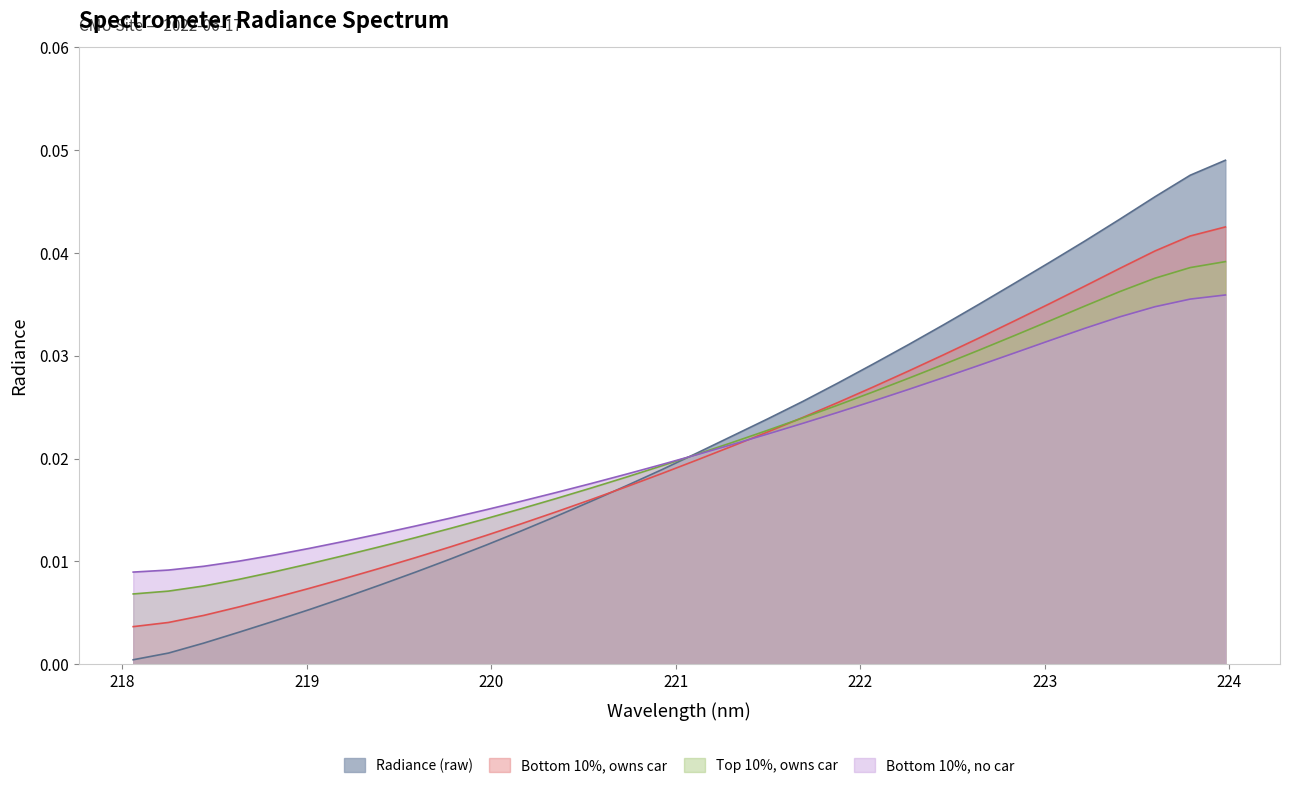

List the series in order of their peak value, lowest first.

Bottom 10%, no car, Top 10%, owns car, Bottom 10%, owns car, Radiance (raw)